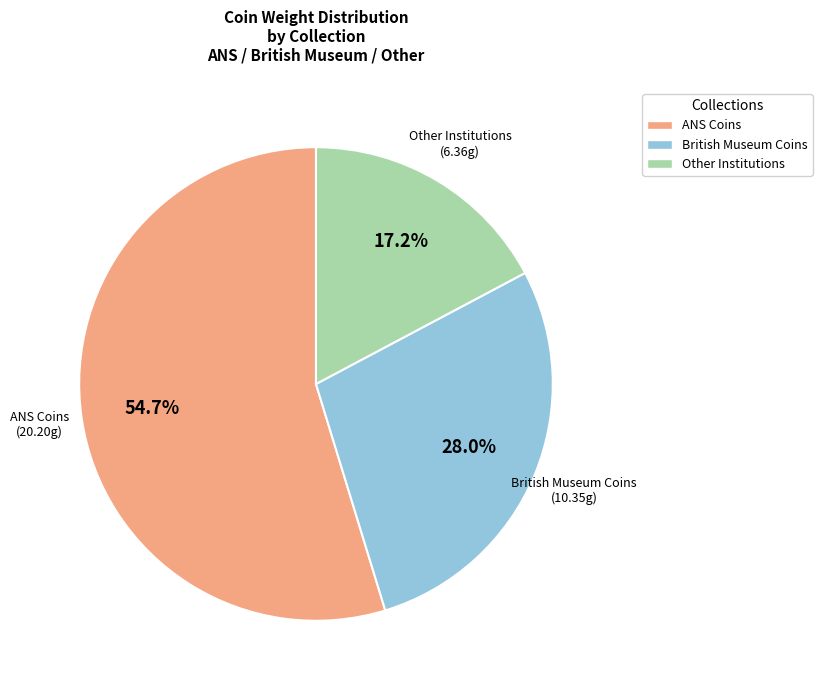

How much of the chart is everything except British Museum Coins?

72.0%